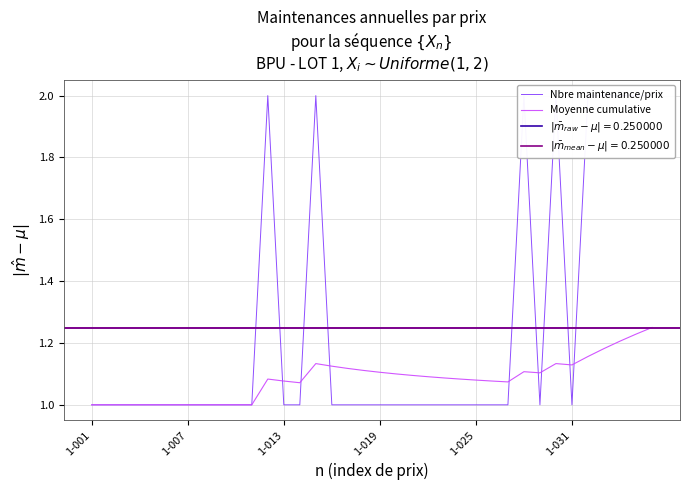

At which label is Nbre maintenance/prix closest to 1?

1-001